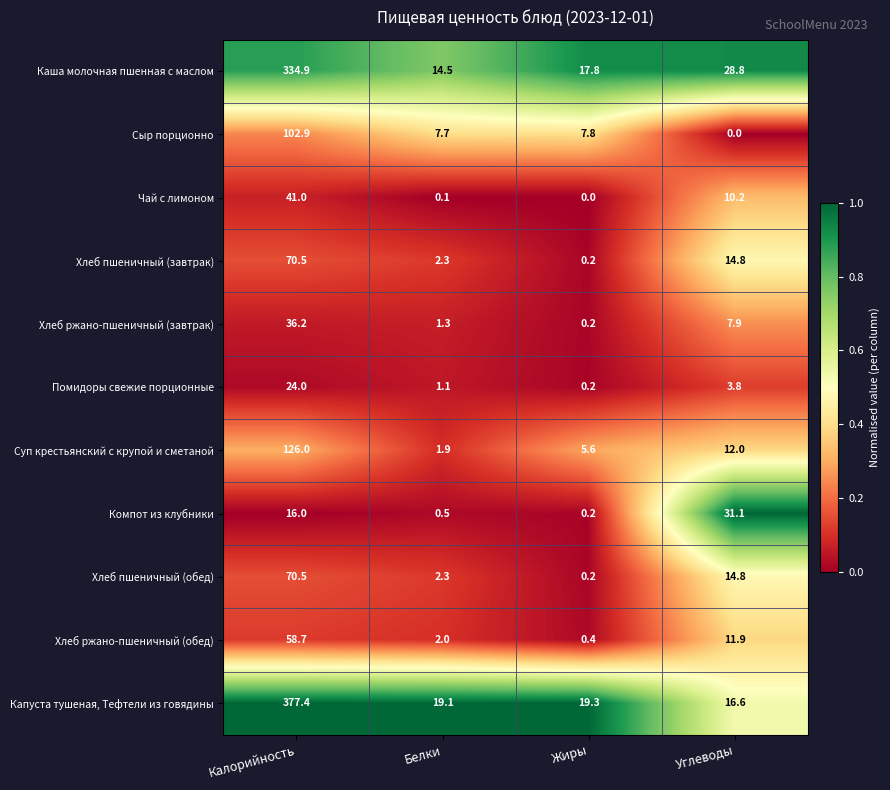

At which label is Каша молочная пшенная с маслом closest to 174?

Углеводы